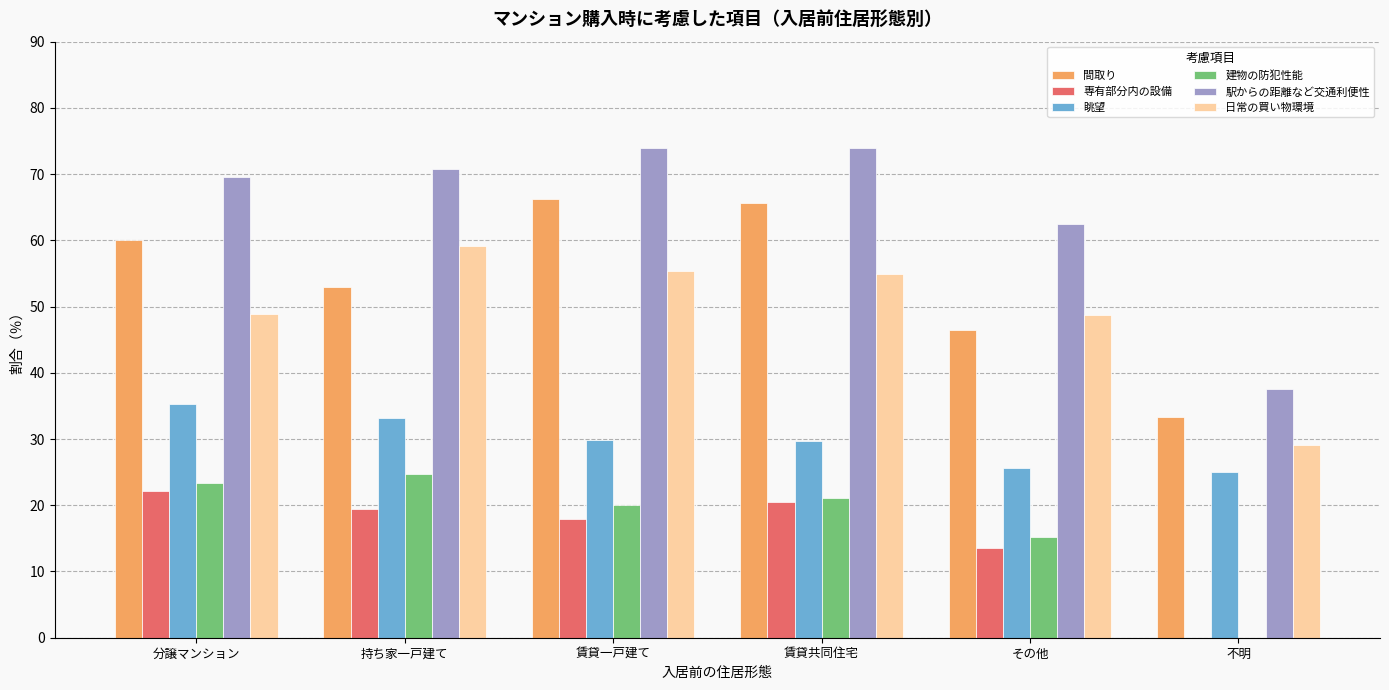

At which label does 日常の買い物環境 reach its peak?

持ち家一戸建て